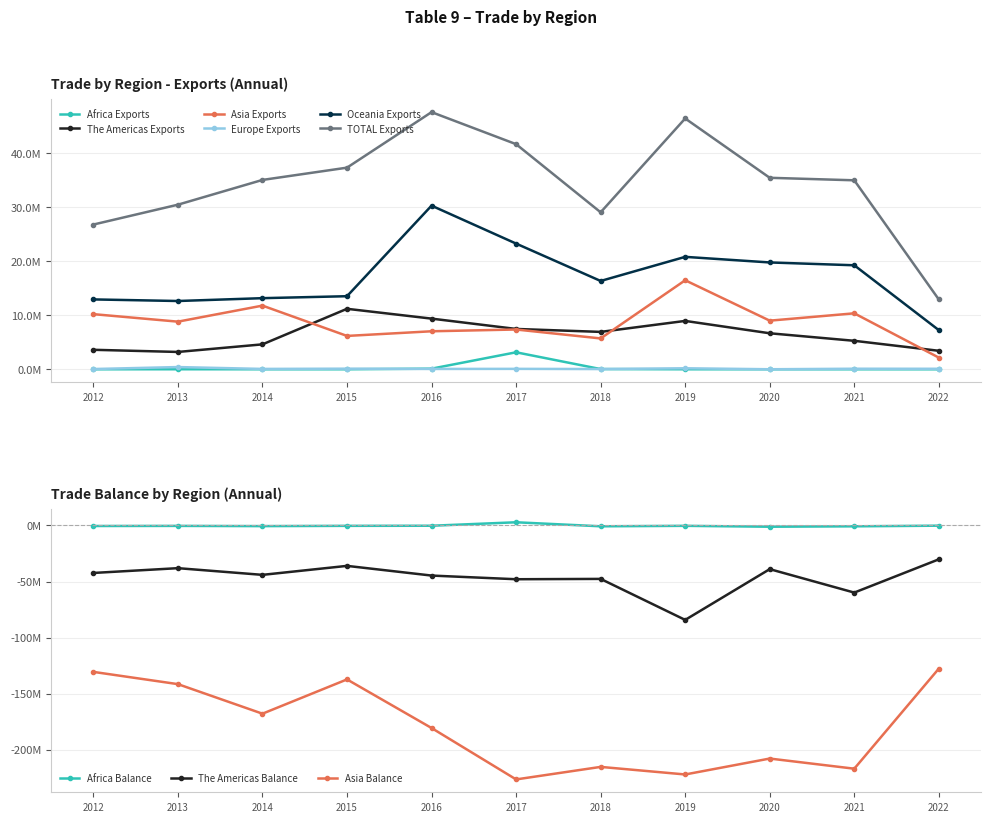

How many data points does each series have?

11